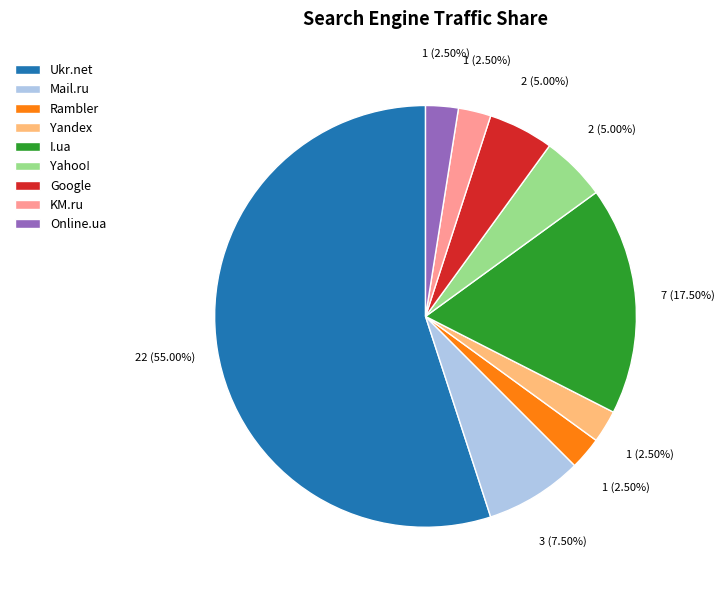

Is it true that Ukr.net is 55% of the pie?

True